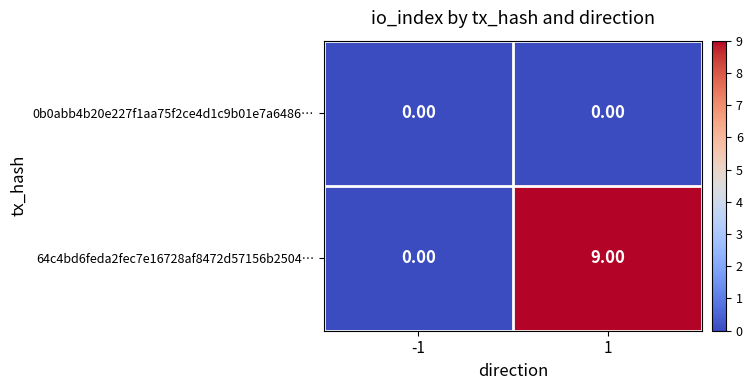

List the series in order of their peak value, lowest first.

0b0abb4b20e227f1aa75f2ce4d1c9b01e7a6486…, 64c4bd6feda2fec7e16728af8472d57156b2504…